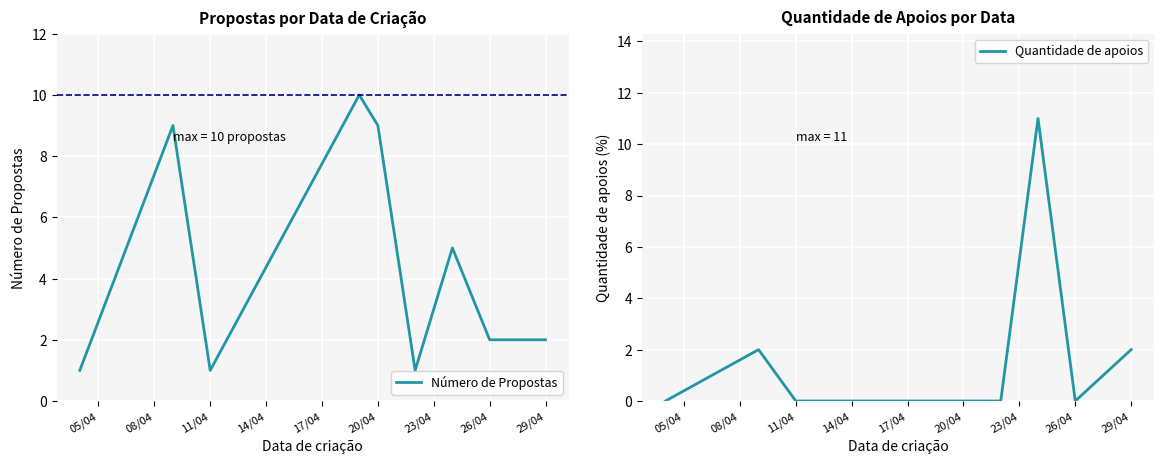

True or false: Número de Propostas has a value of 1 at 11/04.

True